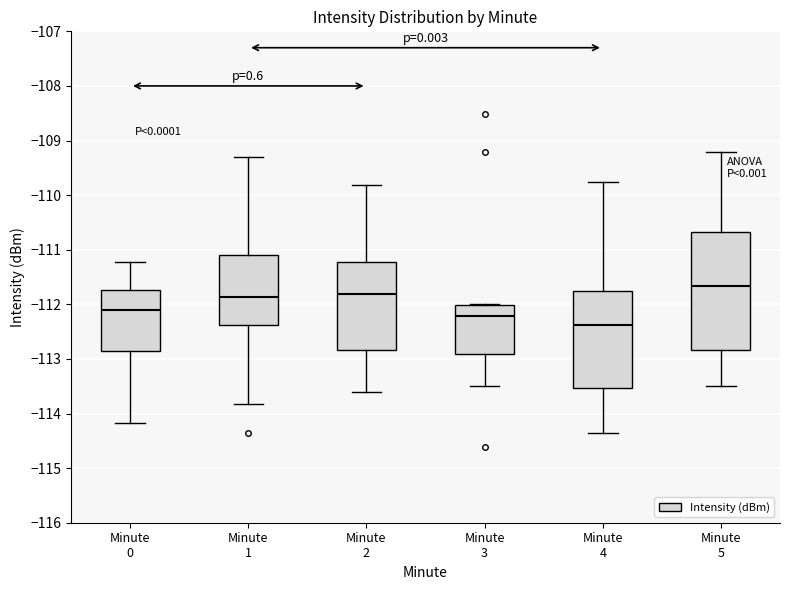

Where is the lower edge of the box for Minute 4 on the y-axis? The values are not printed on the chart, so give them approximately, as read against the axis.

-113.5